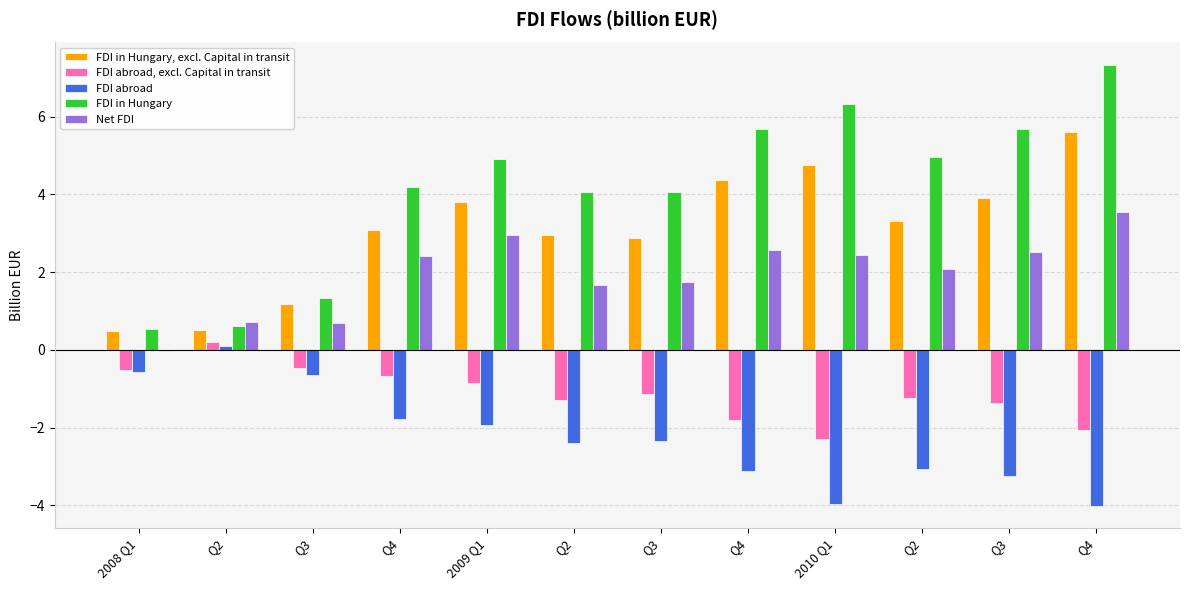

List the labels in order of FDI abroad value, smallest first.

Q4, 2010 Q1, Q3, Q4, Q2, Q2, Q3, 2009 Q1, Q4, Q3, 2008 Q1, Q2